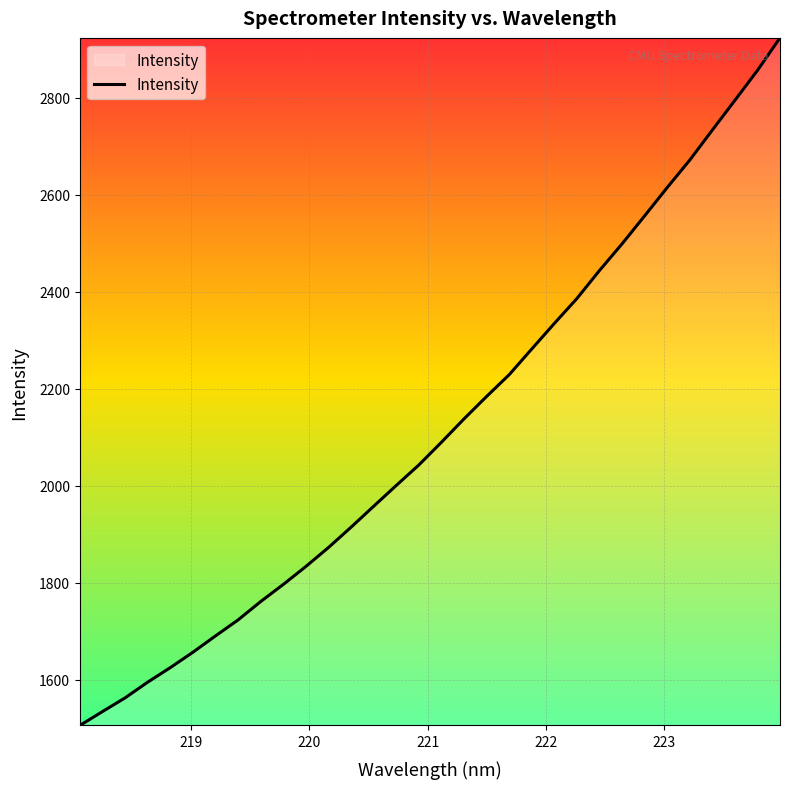

What is the difference between the maximum and minimum values?

1417.4